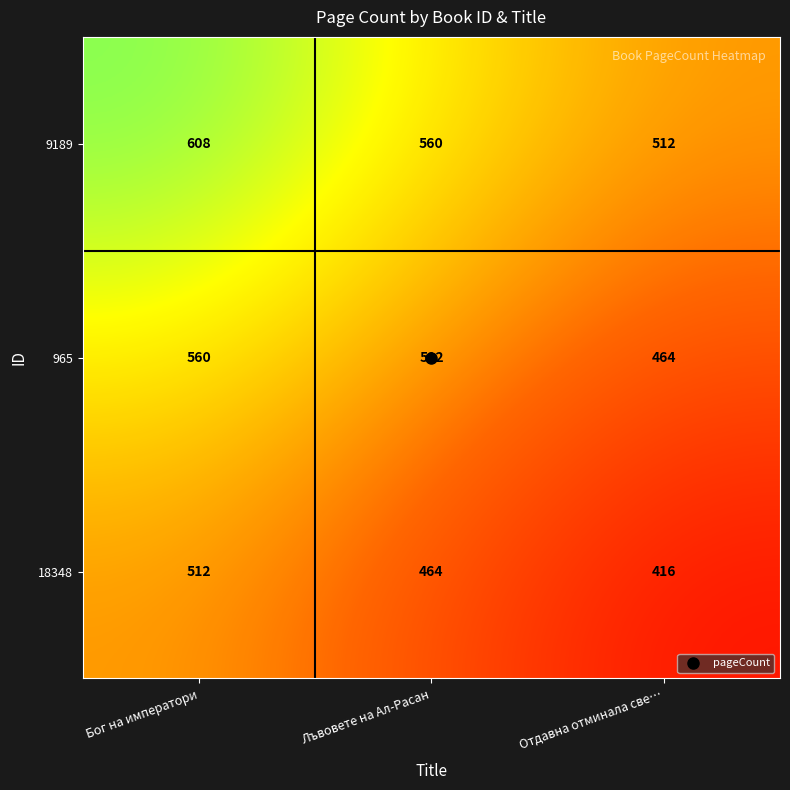

What is the difference between the second highest and minimum values in the 9189 series?

48